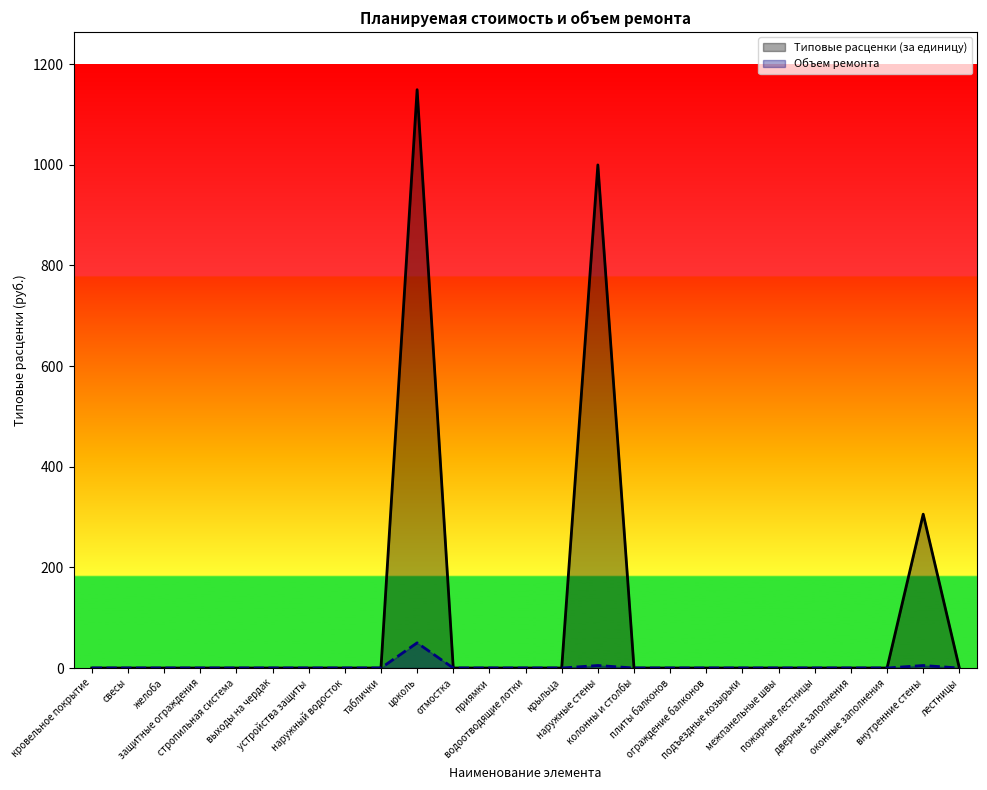

Which series has the largest range (max minus min)?

Типовые расценки (за единицу)